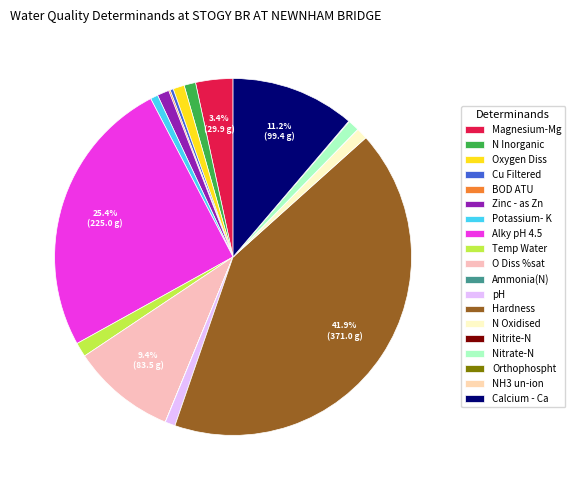

Is Orthophospht the majority of the pie?

No